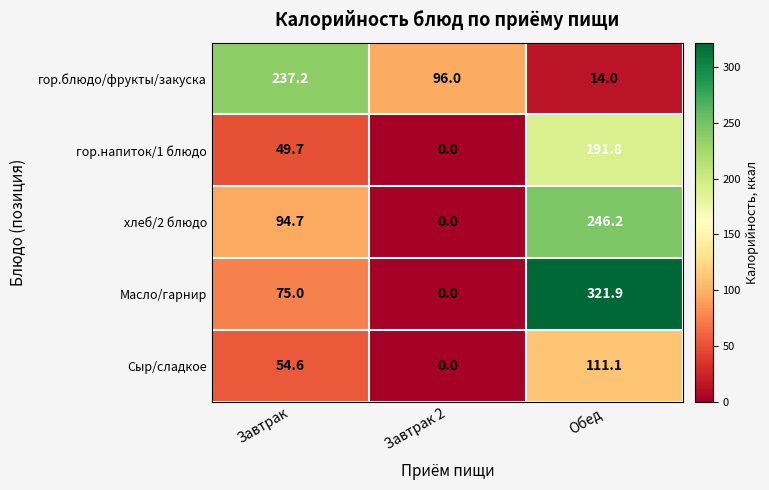

Count the number of categories in the chart.

3